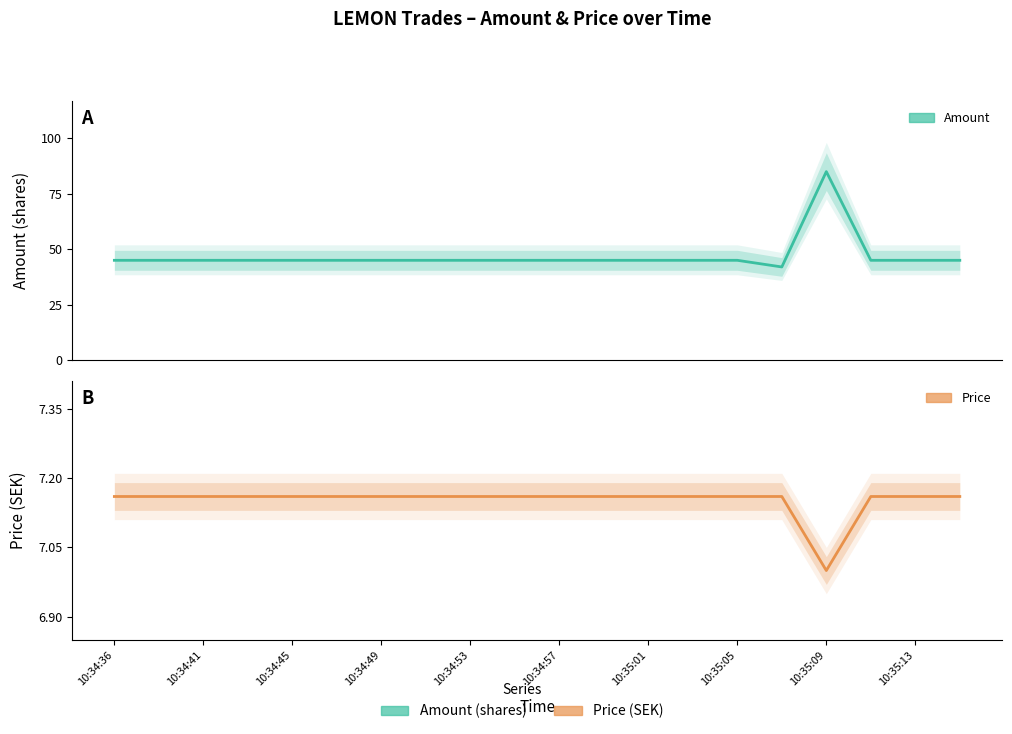

What is the sum of the Amount values at 11 and 17?

90.0